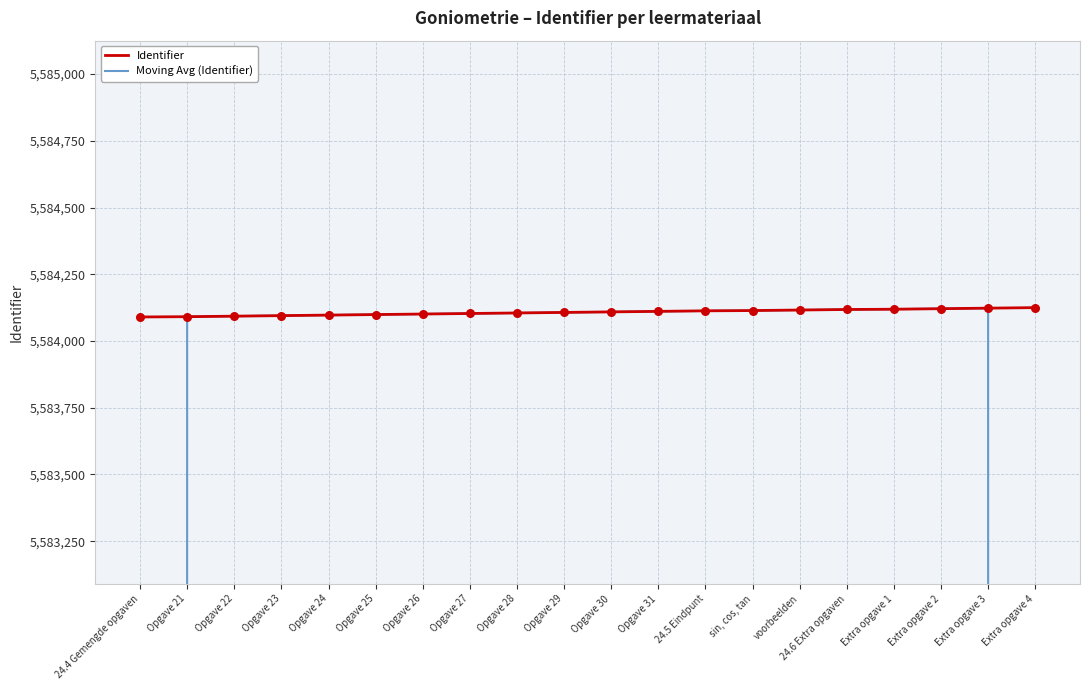

Which series has the widest spread of Y values?

Moving Avg (Identifier)